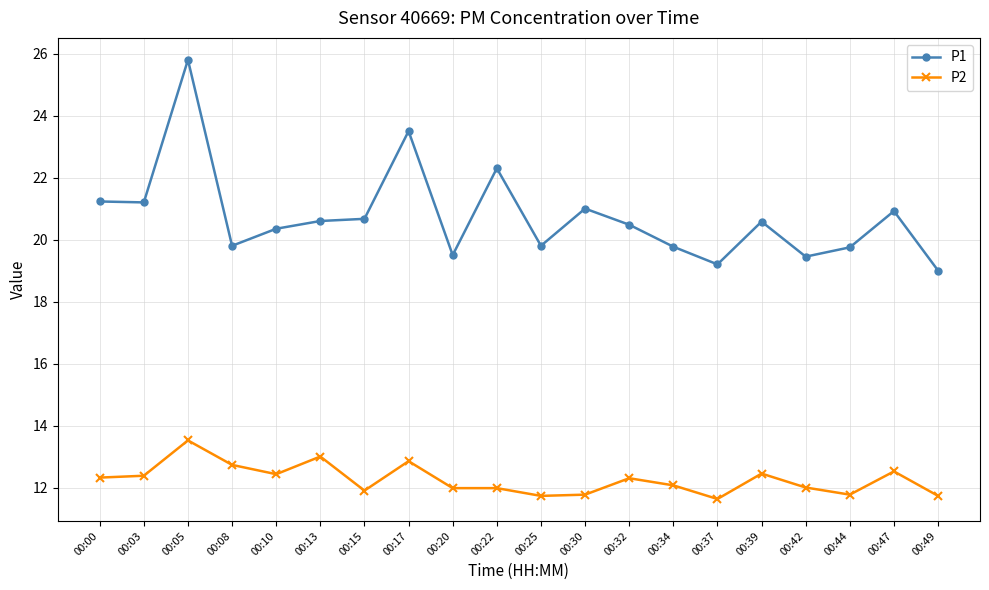

What is the average value of the P2 series?

12.3